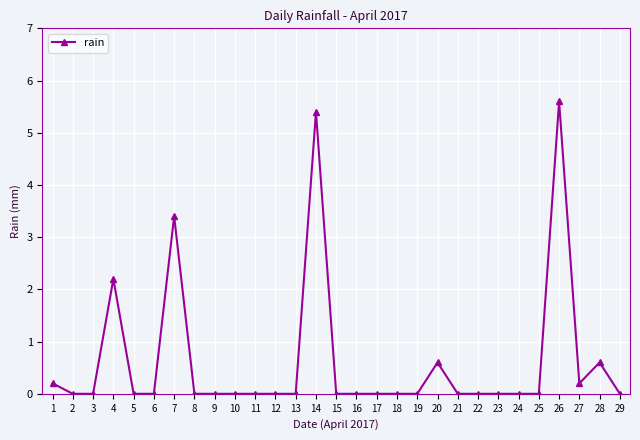

At which category does the chart reach its peak across all series?

26